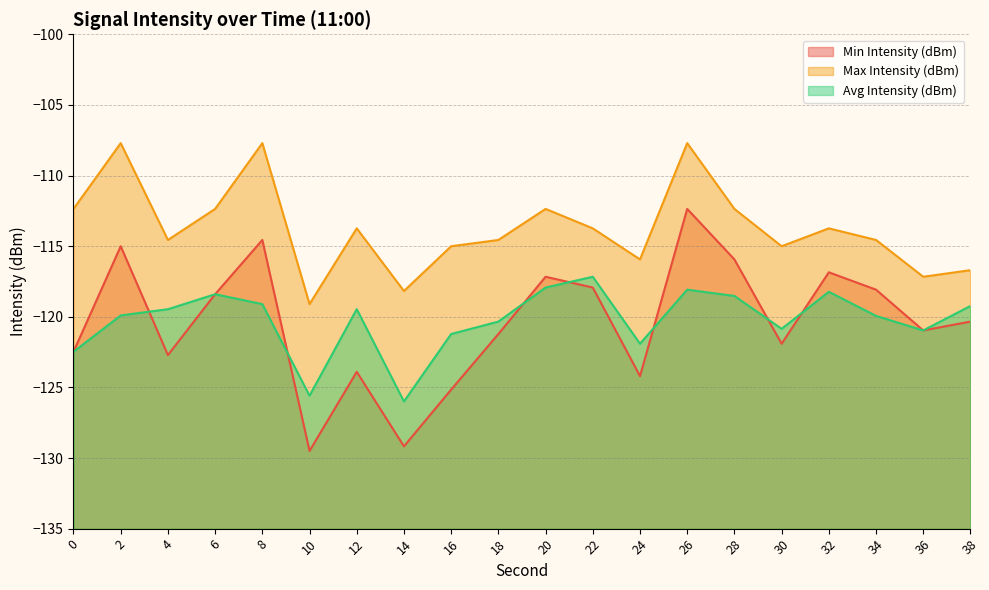

What is the sum of the Max Intensity (dBm) values at 18 and 24?

-230.5